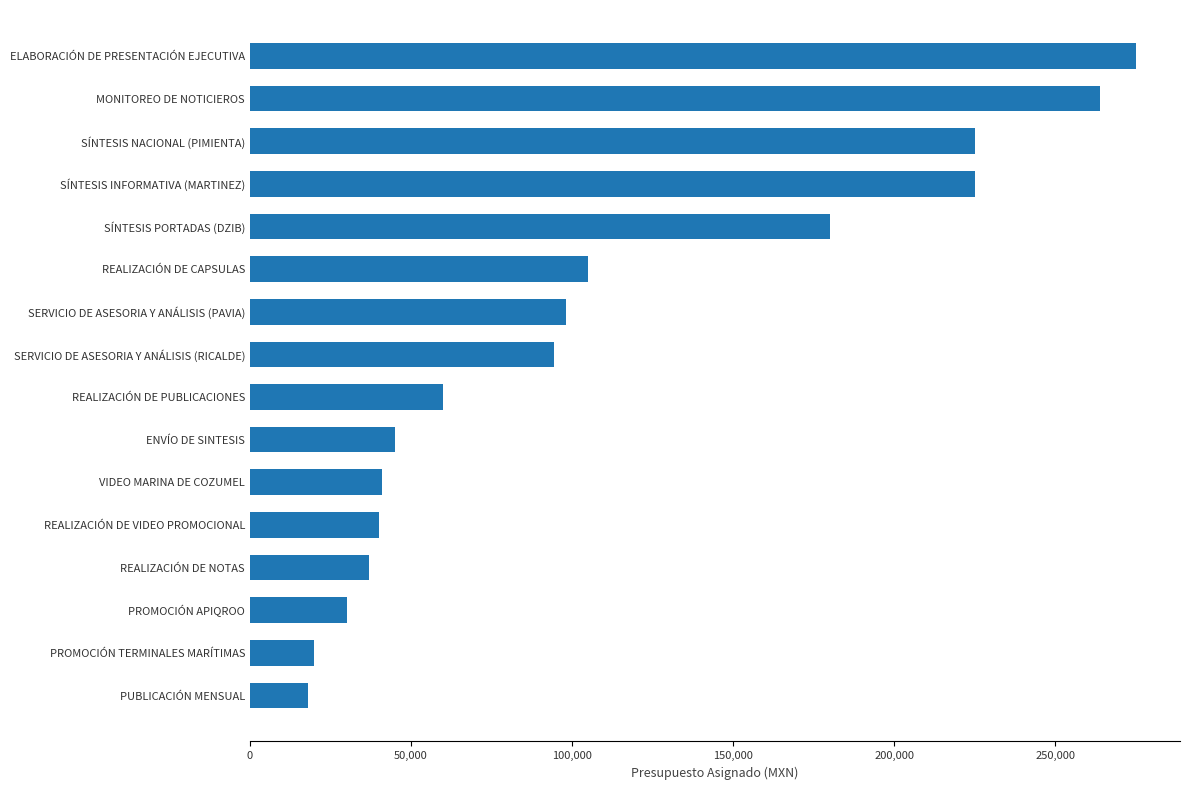

What is the maximum value shown in the chart?

275000.0